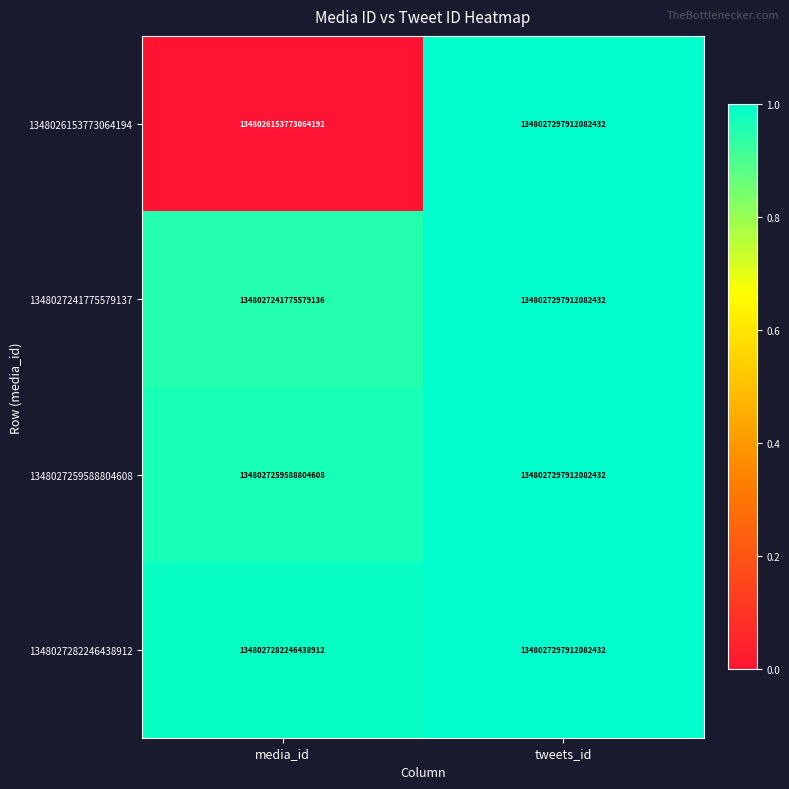

Which series has the largest range (max minus min)?

1348026153773064194